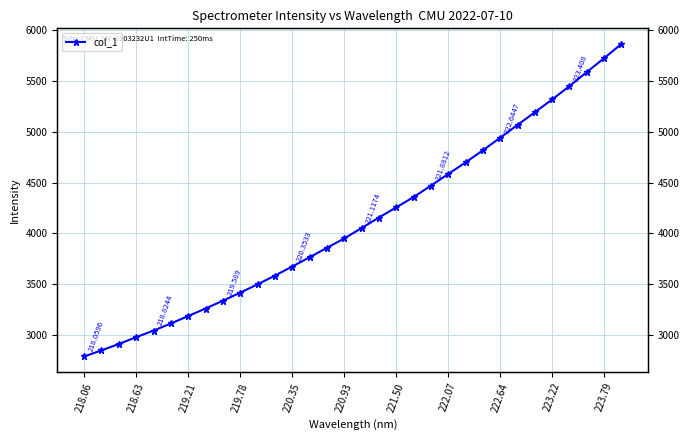

Is it true that the value at 11 is 1905.3?

False